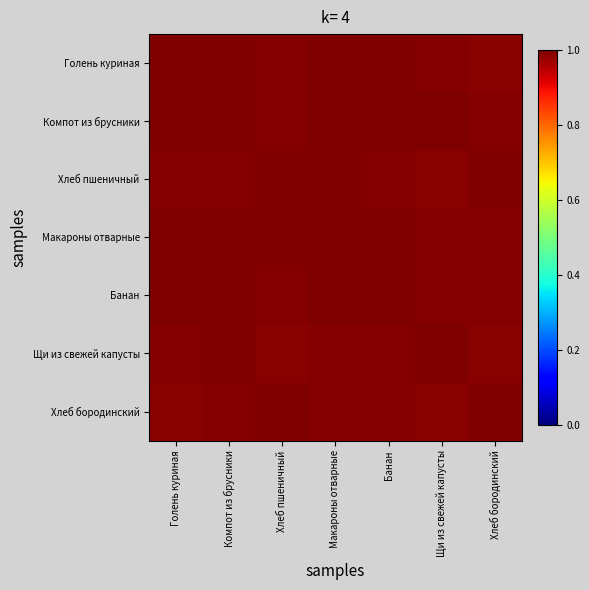

Which category has the lowest value across all series?

Хлеб бородинский